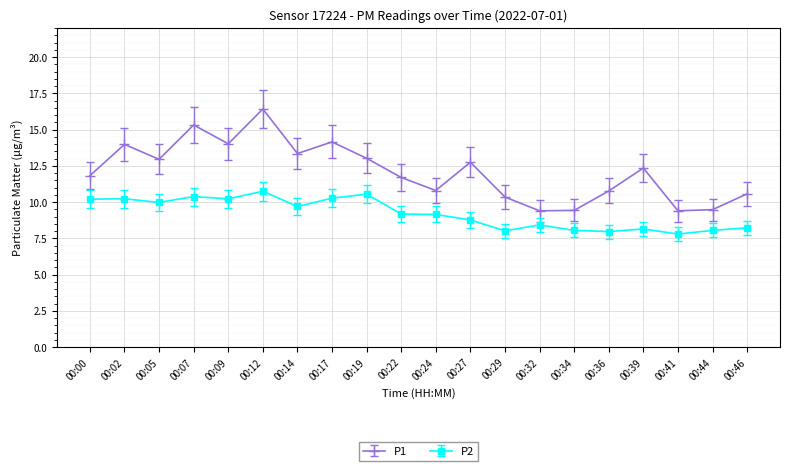

How many categories are shown in the chart?

20